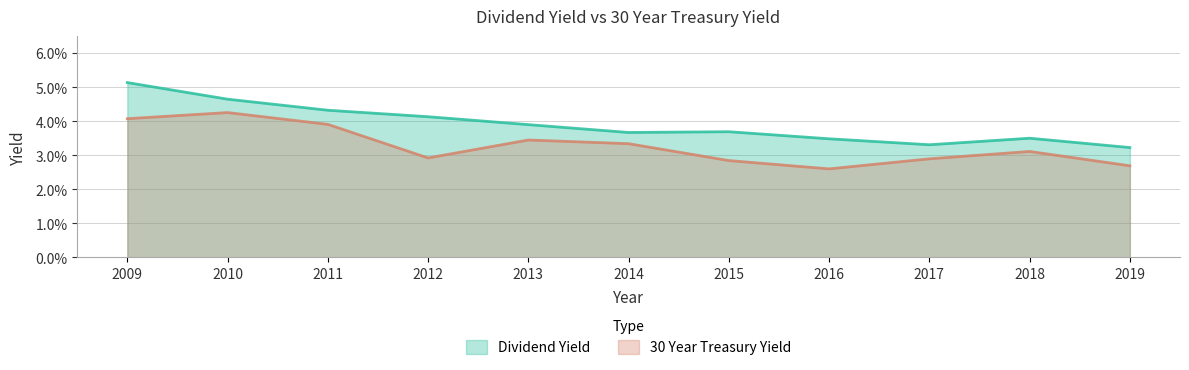

How many data points does each series have?

11